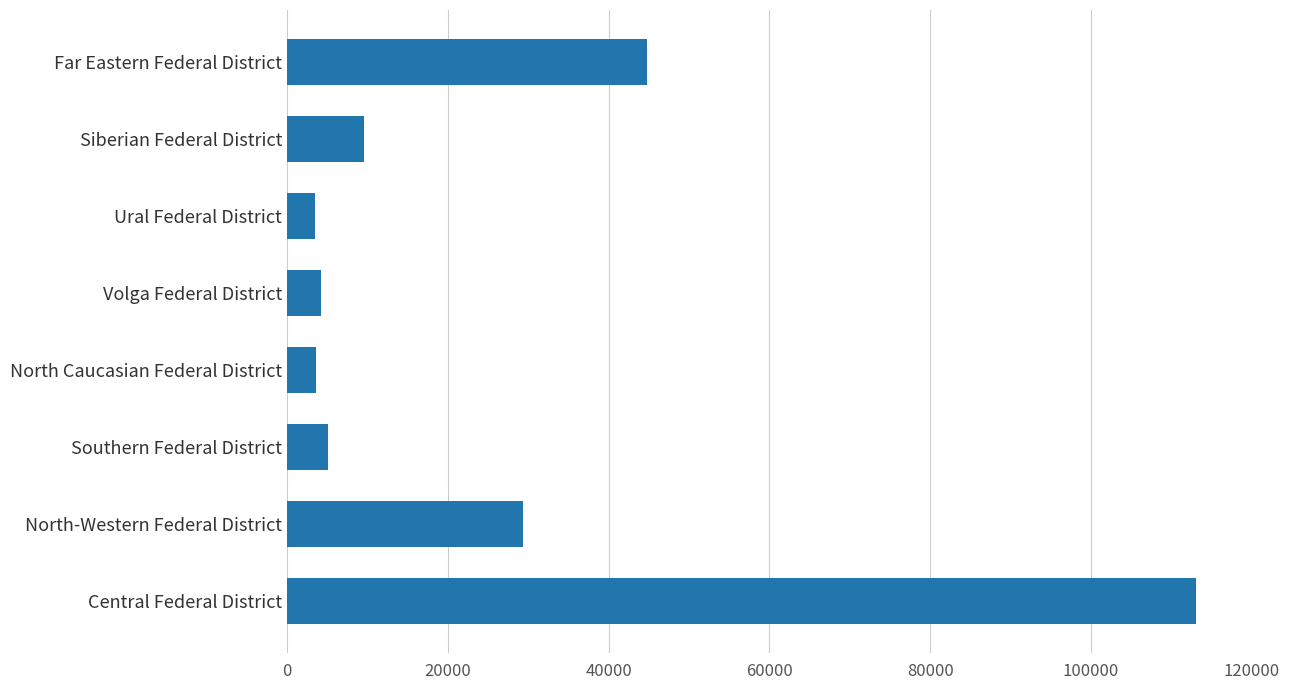

Is it true that the value at Southern Federal District is 5096?

True